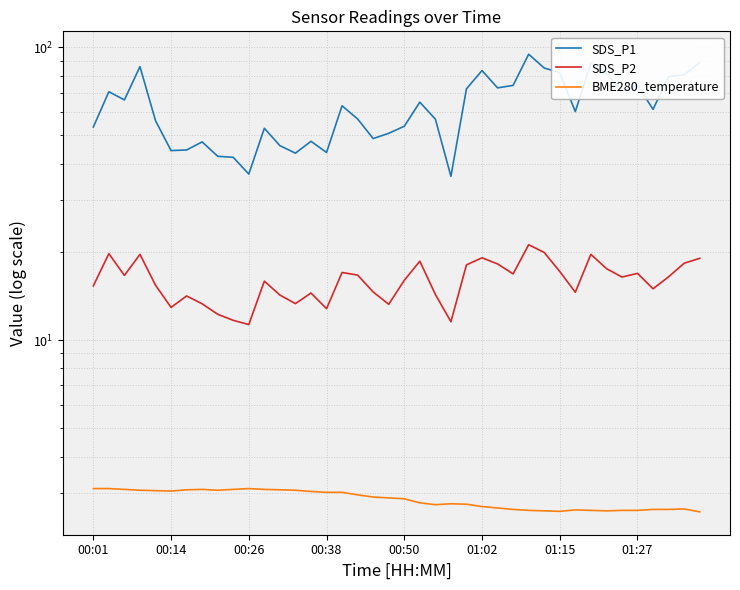

Does the chart have visible grid lines?

Yes